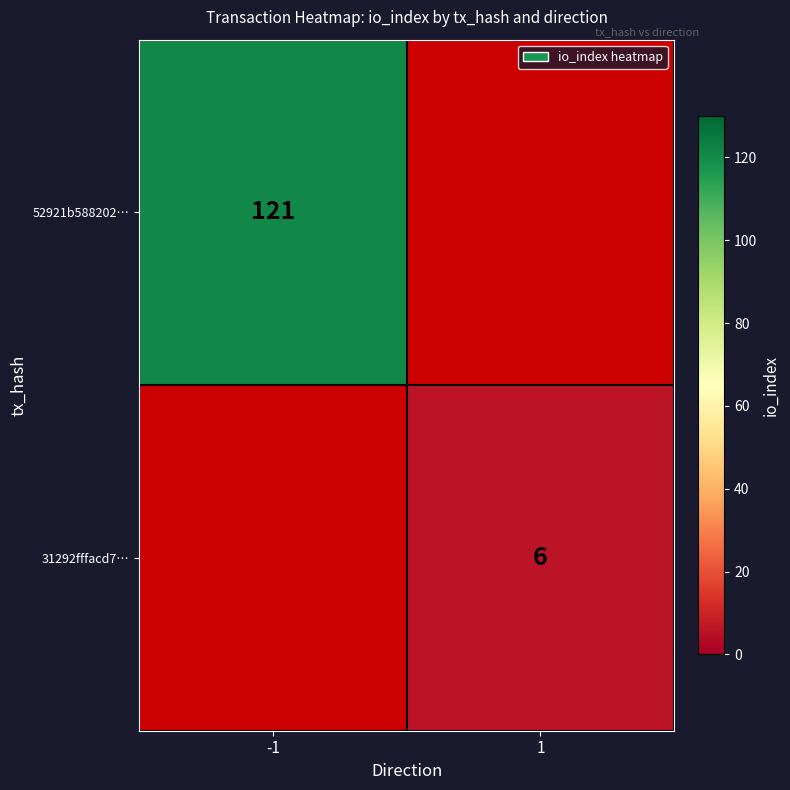

Which has a higher value, 1 or -1?

-1